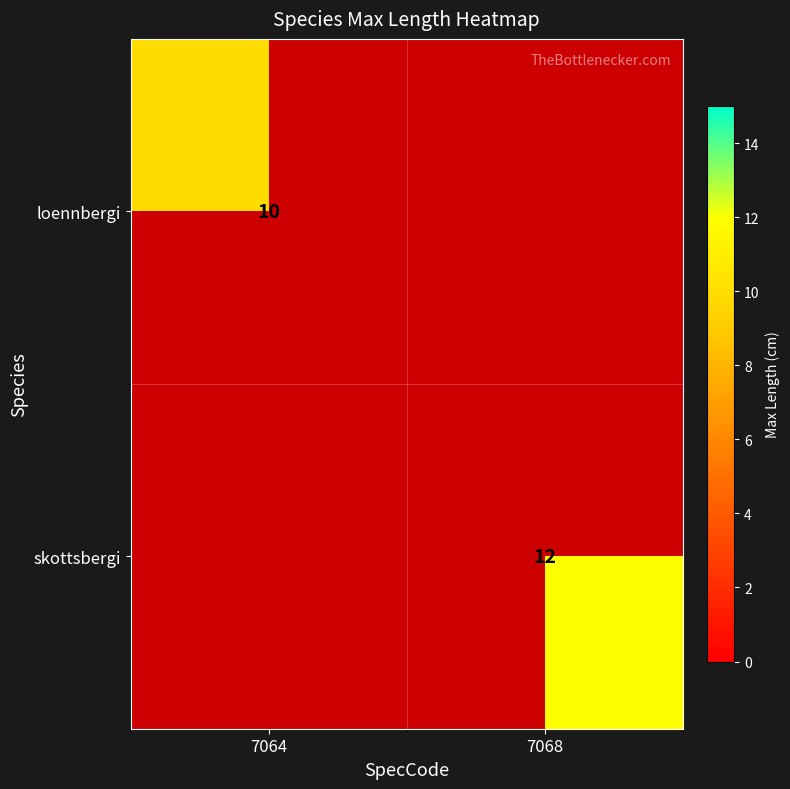

The value of loennbergi at 7064 is 14. True or false?

False